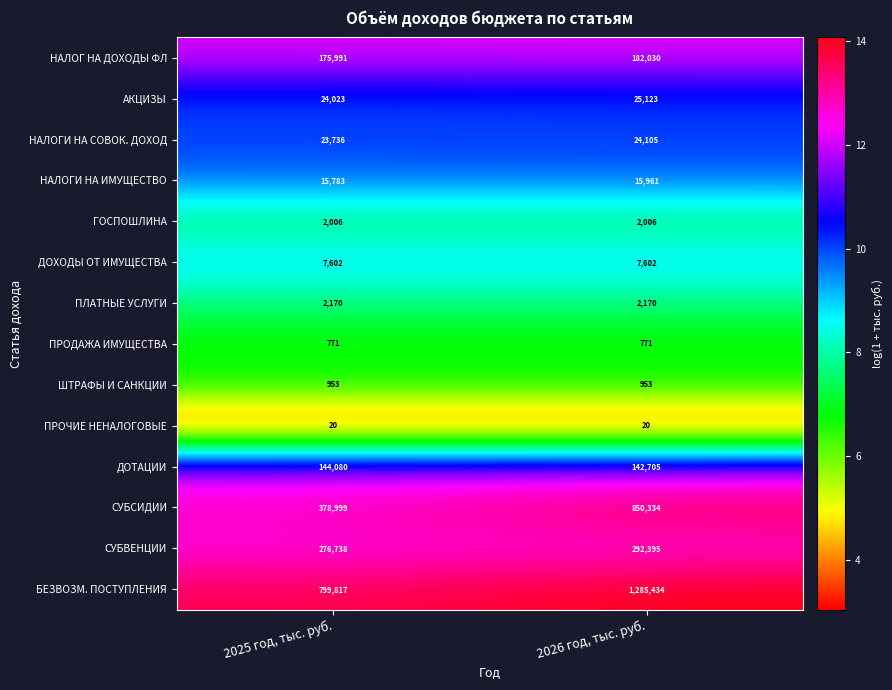

Which series has the largest range (max minus min)?

БЕЗВОЗМ. ПОСТУПЛЕНИЯ